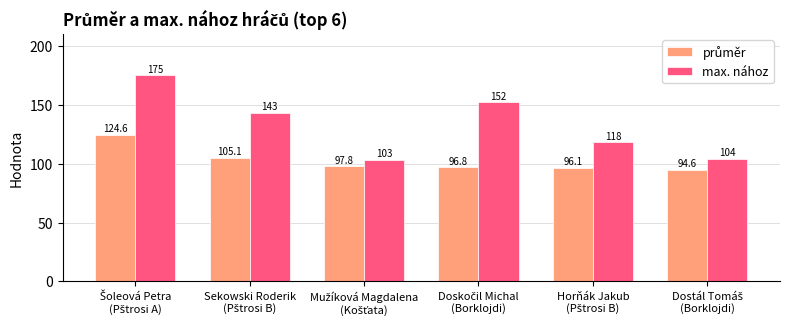

Does the chart contain any negative values?

No